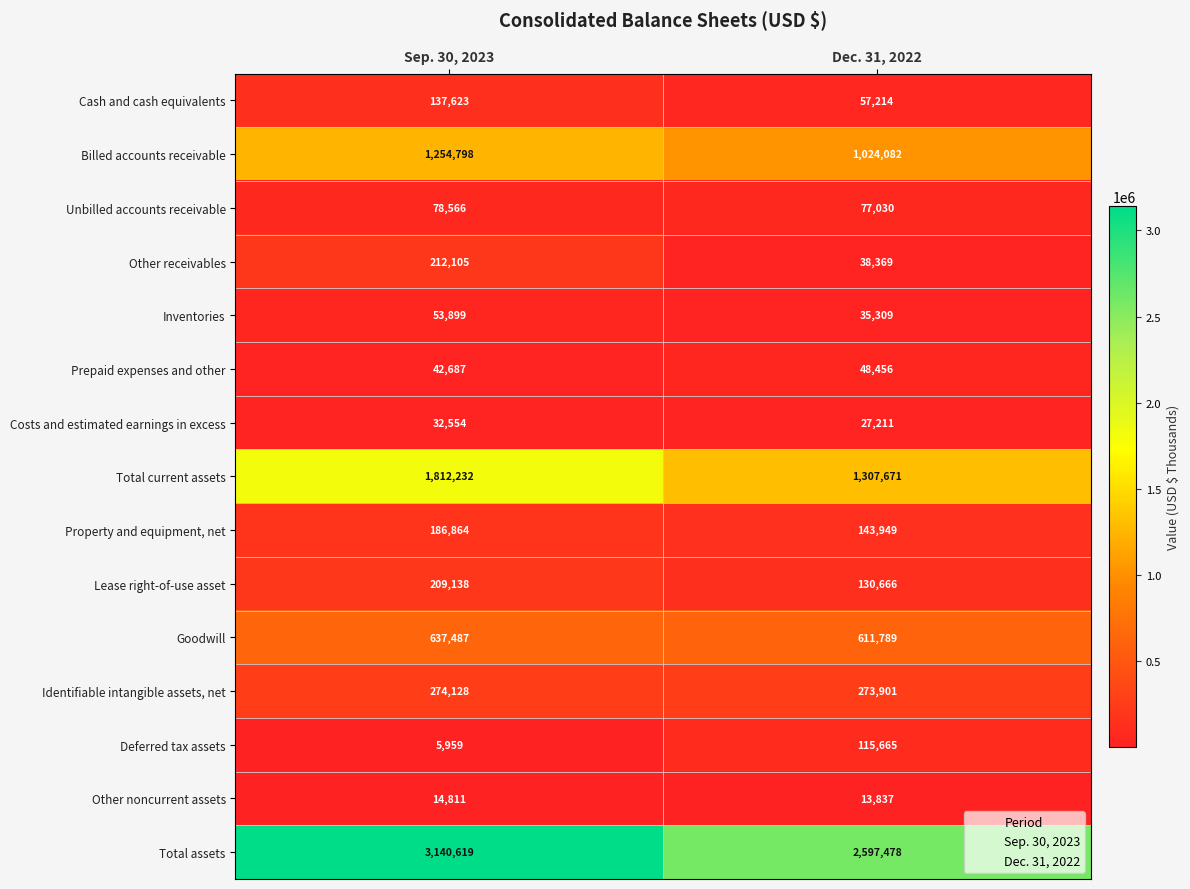

Reading left to right, list all the values displayed in this chart.

Cash and cash equivalents: 137623	57214
Billed accounts receivable: 1254798	1024082
Unbilled accounts receivable: 78566	77030
Other receivables: 212105	38369
Inventories: 53899	35309
Prepaid expenses and other: 42687	48456
Costs and estimated earnings in excess: 32554	27211
Total current assets: 1812232	1307671
Property and equipment, net: 186864	143949
Lease right-of-use asset: 209138	130666
Goodwill: 637487	611789
Identifiable intangible assets, net: 274128	273901
Deferred tax assets: 5959	115665
Other noncurrent assets: 14811	13837
Total assets: 3140619	2597478